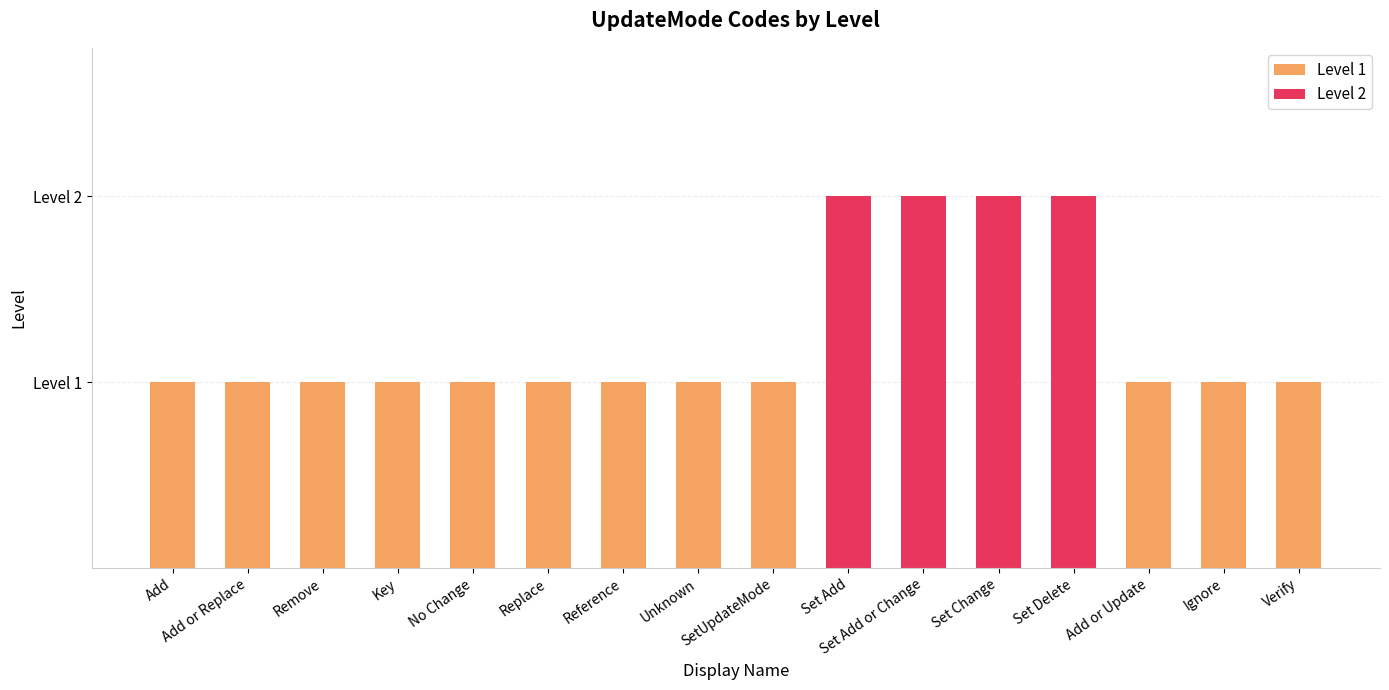

The chart shows a value of 2 at Set Add. True or false?

True